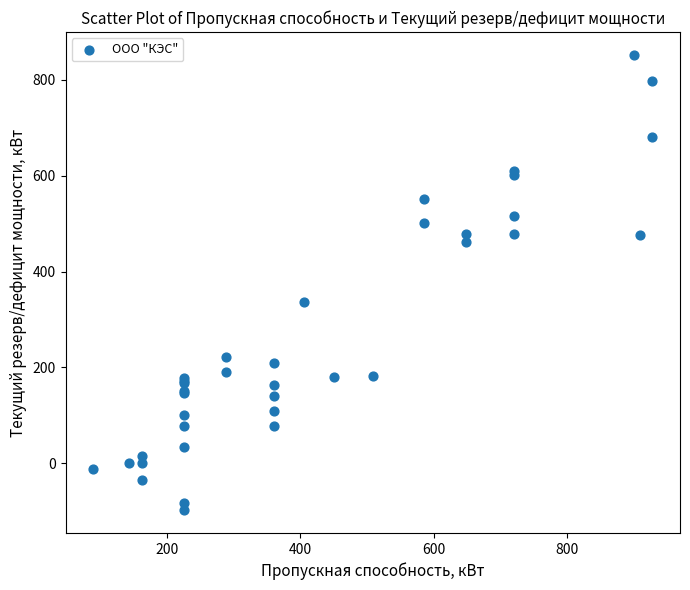

What Y value in the scatter plot is closest to 377?

336.0